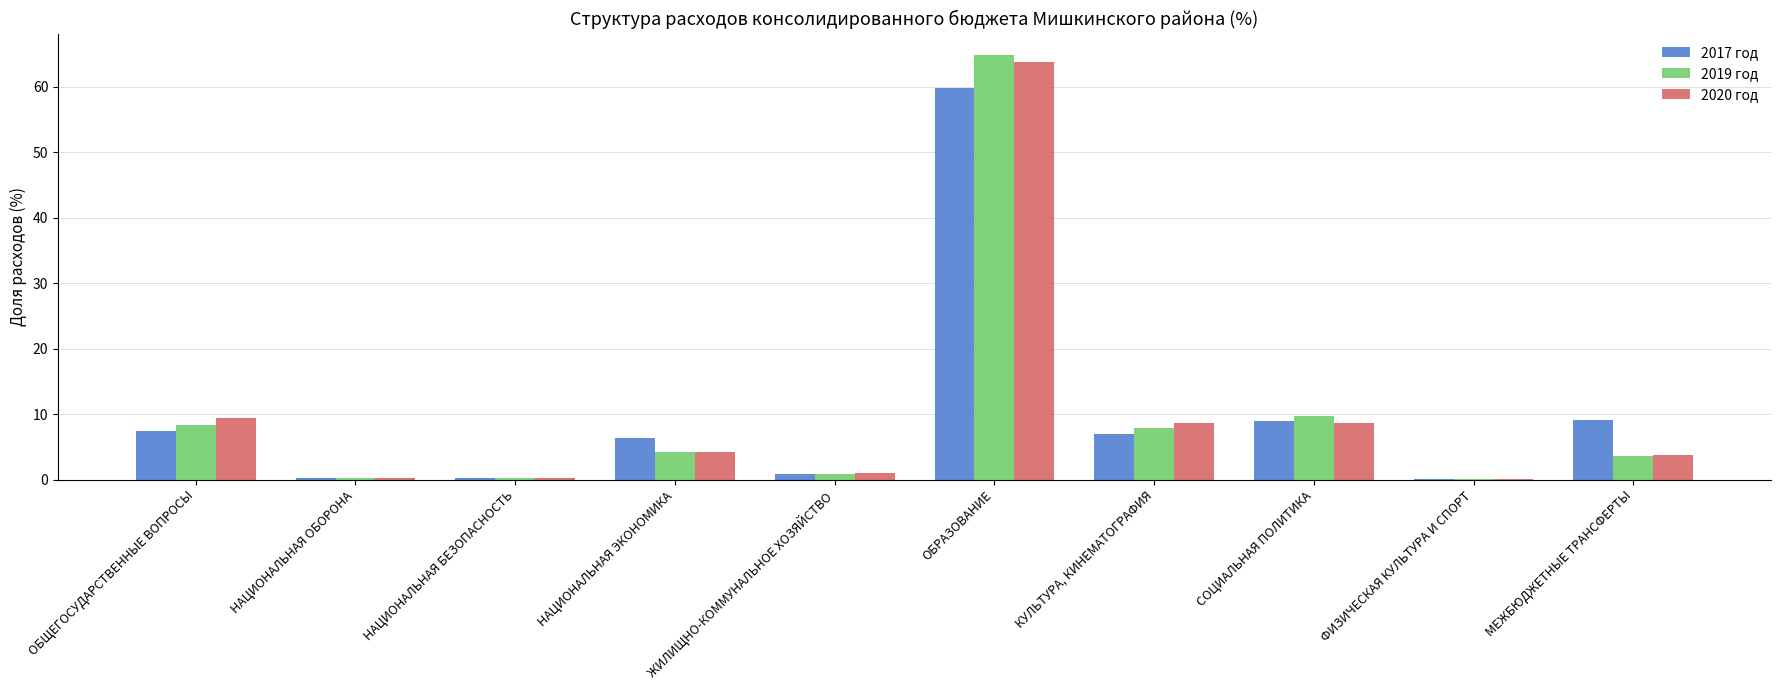

What is the sum of all 2017 год values?

100.0